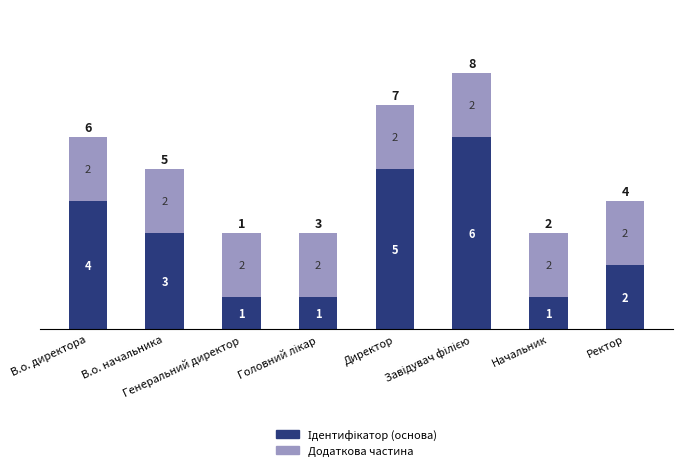

Is it true that Ідентифікатор (основа) equals 7 at В.о. директора?

False